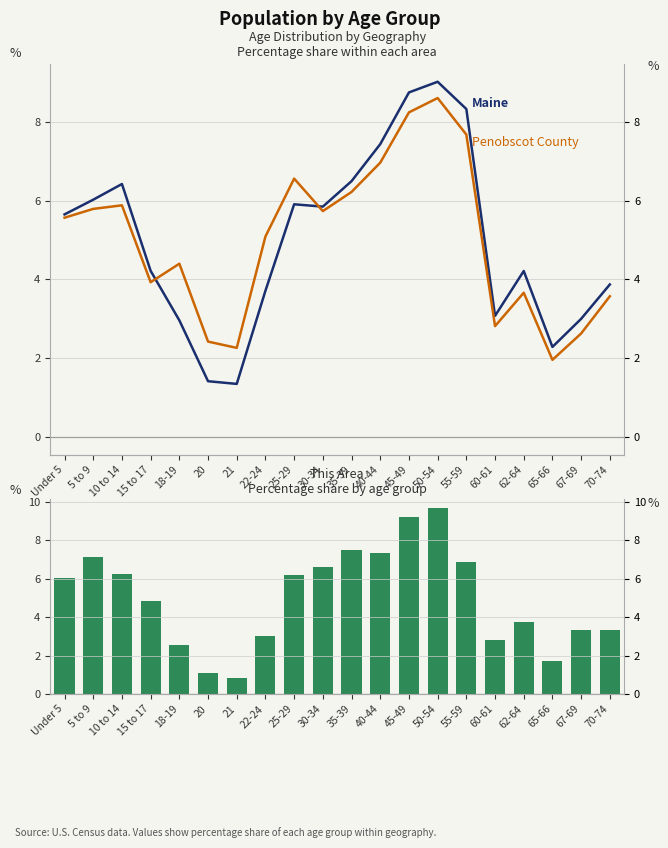

What is the difference between the highest and lowest values at 60-61?

0.3